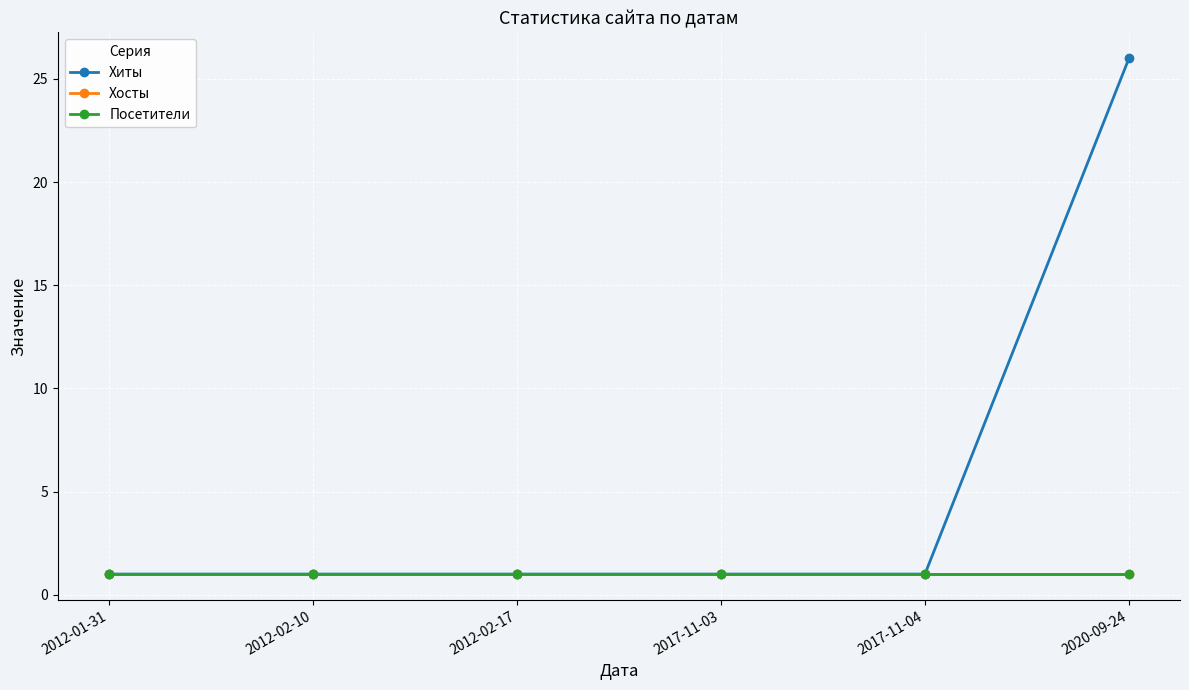

Does the chart have visible grid lines?

Yes